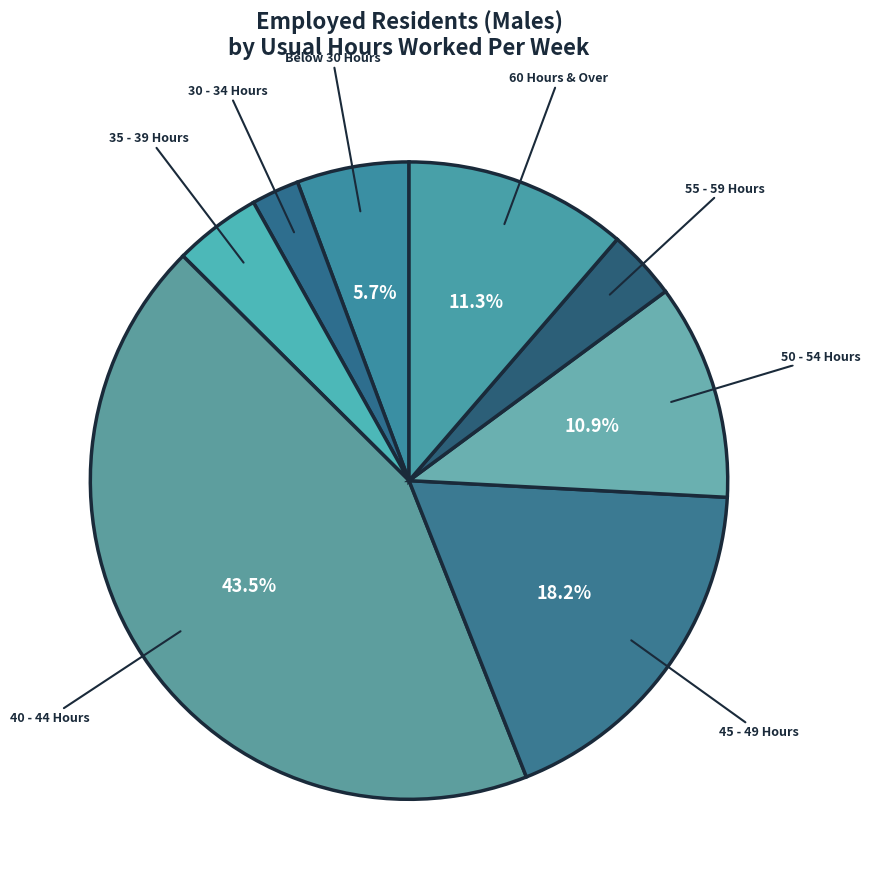

How many segments does this pie chart have?

8